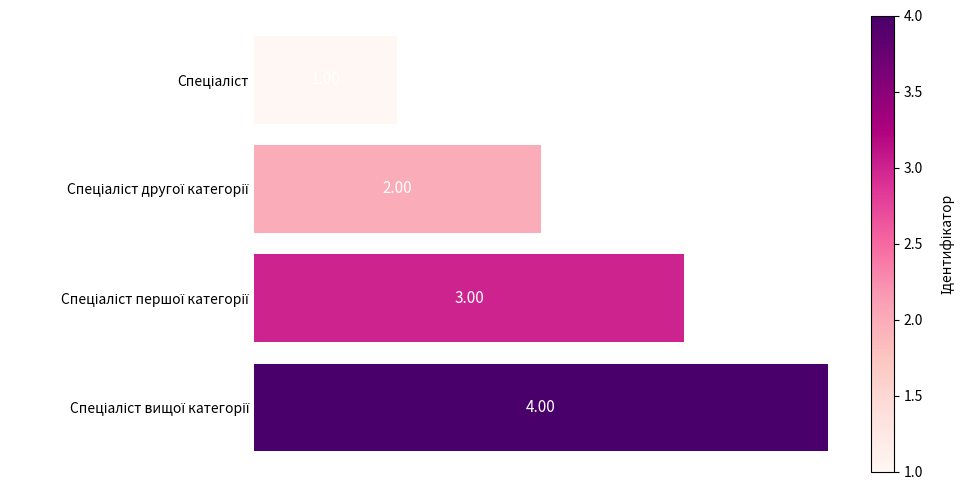

What is the difference between the maximum and minimum values?

3